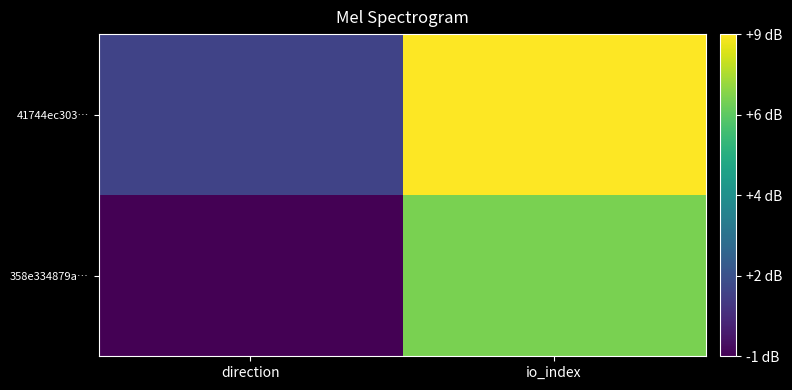

Reading right to left, transcribe all the data shown in this chart.

358e334879a…: io_index=7	direction=-1
41744ec303…: io_index=9	direction=1